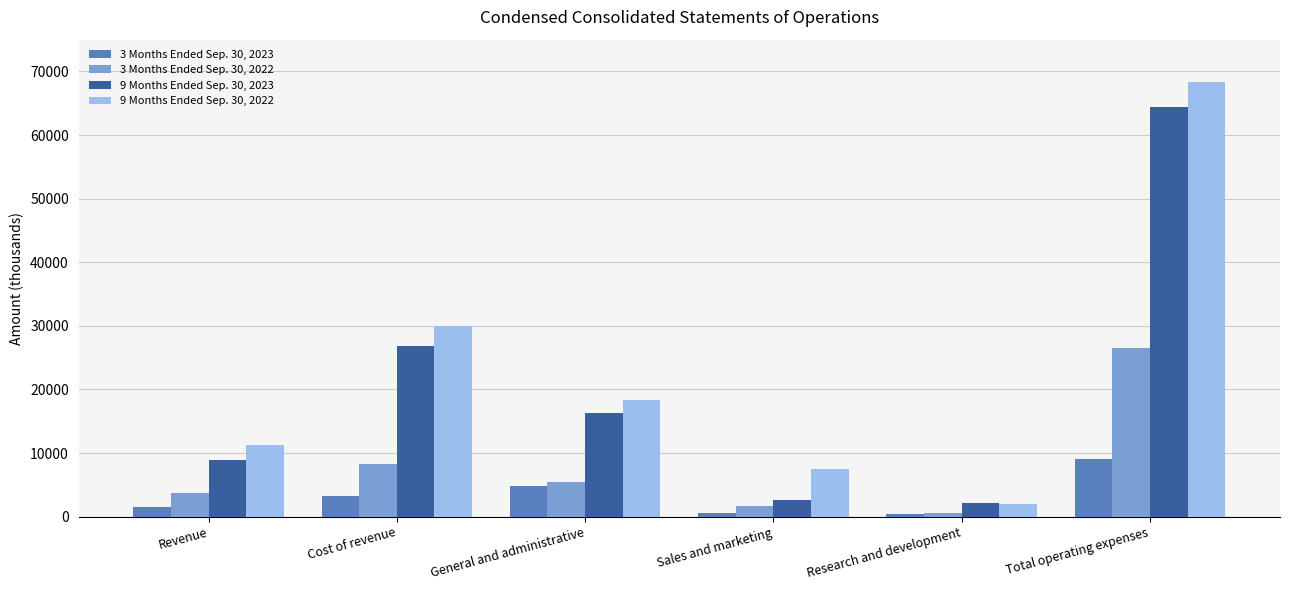

What is the total value across all series at General and administrative?

44919